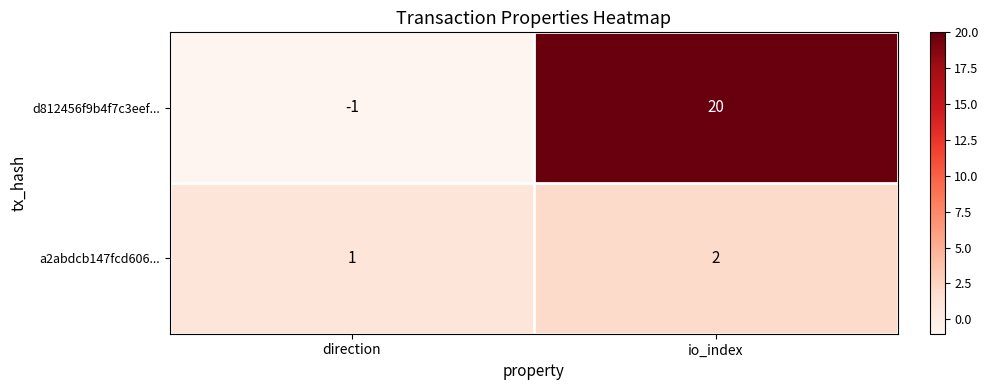

List the series in order of their peak value, lowest first.

a2abdcb147fcd606..., d812456f9b4f7c3eef...